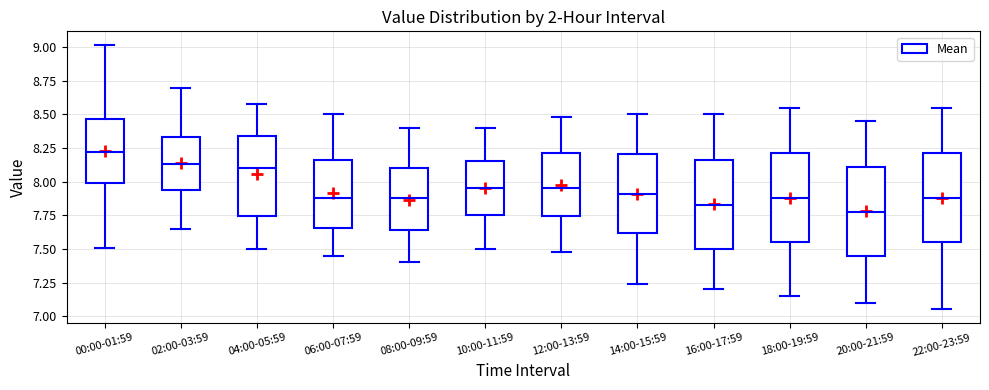

Reading left to right, read every box against the y-axis: the position of its median line, the range the box covers, and the ends of its whiskers. The values are not printed on the chart, so give them approximately, as read against the axis.

00:00-01:59: median 8.20, box 8.00 to 8.45, whiskers 7.50 to 9.00
02:00-03:59: median 8.15, box 7.95 to 8.35, whiskers 7.65 to 8.70
04:00-05:59: median 8.10, box 7.75 to 8.35, whiskers 7.50 to 8.60
06:00-07:59: median 7.90, box 7.65 to 8.15, whiskers 7.45 to 8.50
08:00-09:59: median 7.90, box 7.65 to 8.10, whiskers 7.40 to 8.40
10:00-11:59: median 7.95, box 7.75 to 8.15, whiskers 7.50 to 8.40
12:00-13:59: median 7.95, box 7.75 to 8.20, whiskers 7.50 to 8.50
14:00-15:59: median 7.90, box 7.60 to 8.20, whiskers 7.25 to 8.50
16:00-17:59: median 7.85, box 7.50 to 8.15, whiskers 7.20 to 8.50
18:00-19:59: median 7.90, box 7.55 to 8.20, whiskers 7.15 to 8.55
20:00-21:59: median 7.80, box 7.45 to 8.10, whiskers 7.10 to 8.45
22:00-23:59: median 7.90, box 7.55 to 8.20, whiskers 7.05 to 8.55